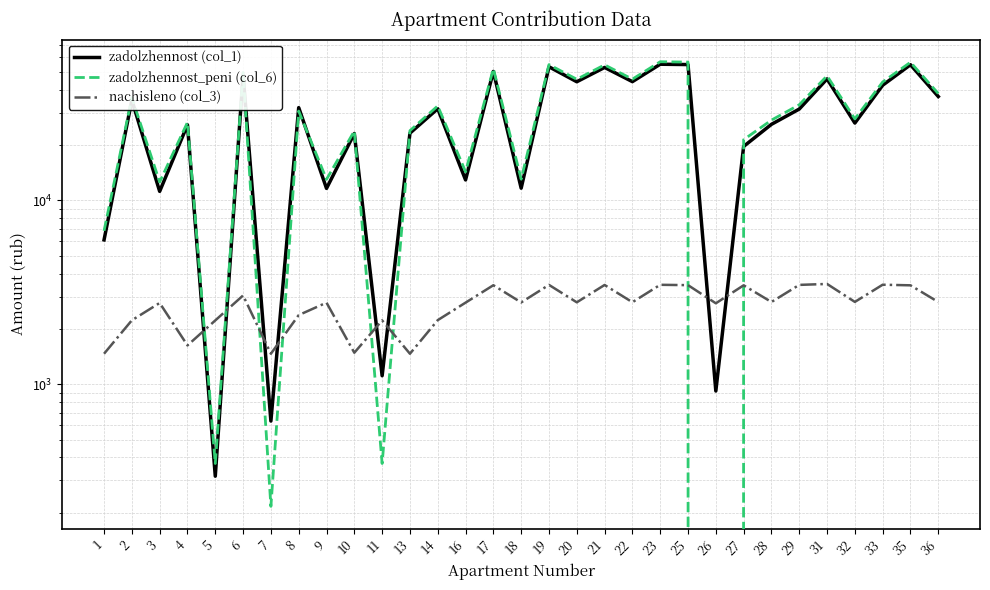

Which series has the largest total across all categories?

zadolzhennost_peni (col_6)